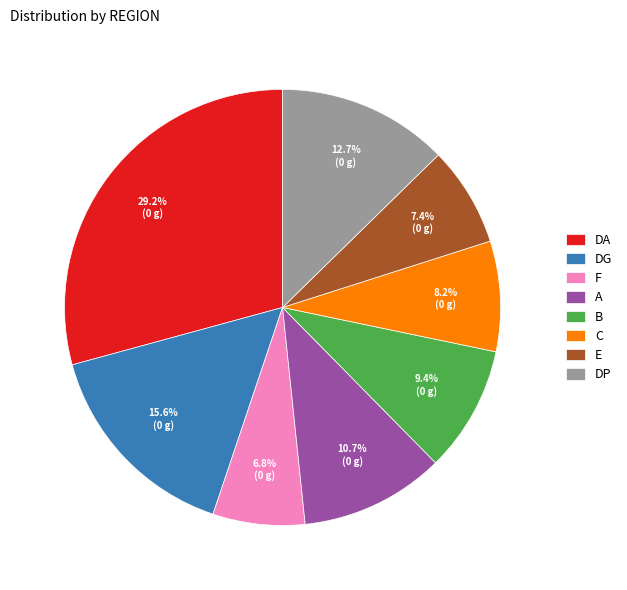

Count the number of slices in the pie.

8